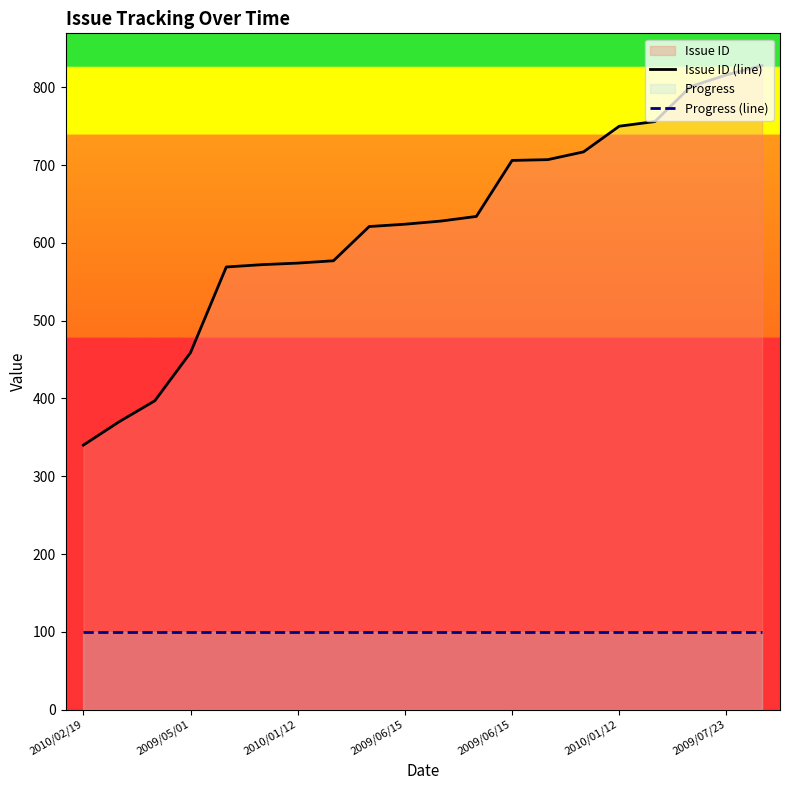

How many lines are shown in the chart?

2